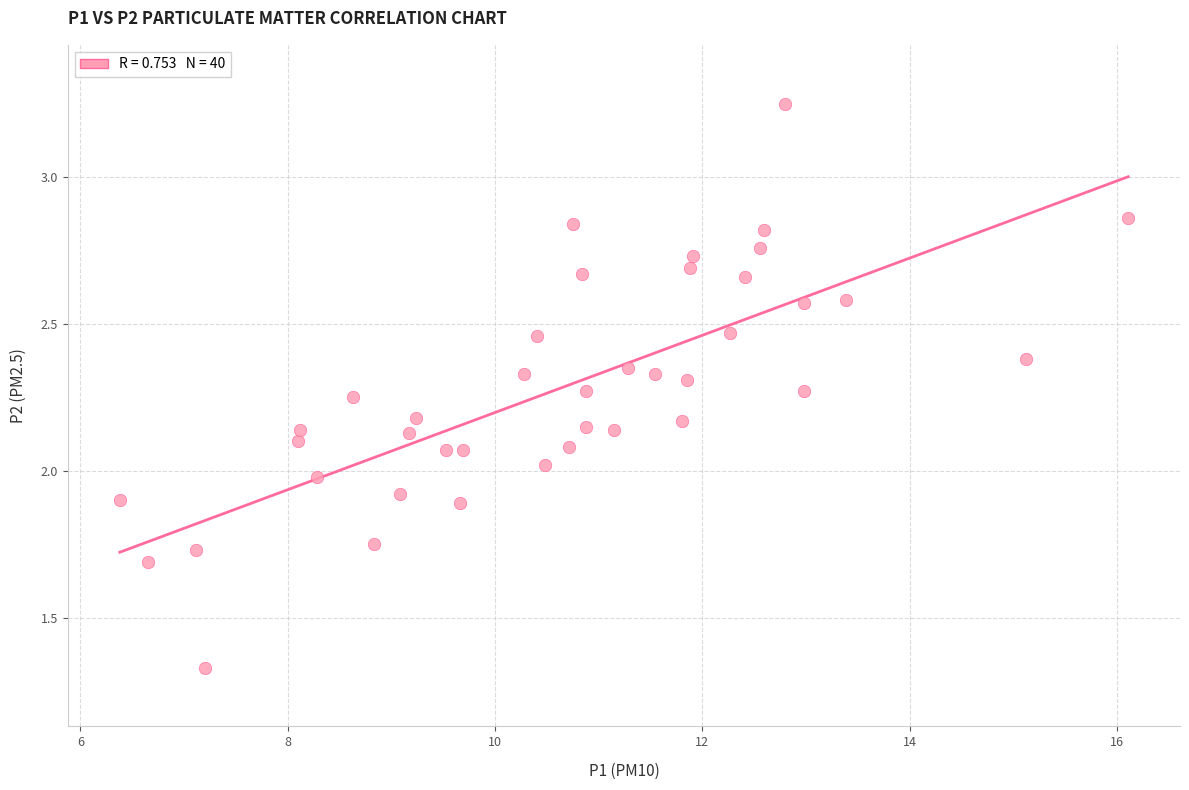

What is the range of X values (max minus min)?

9.7